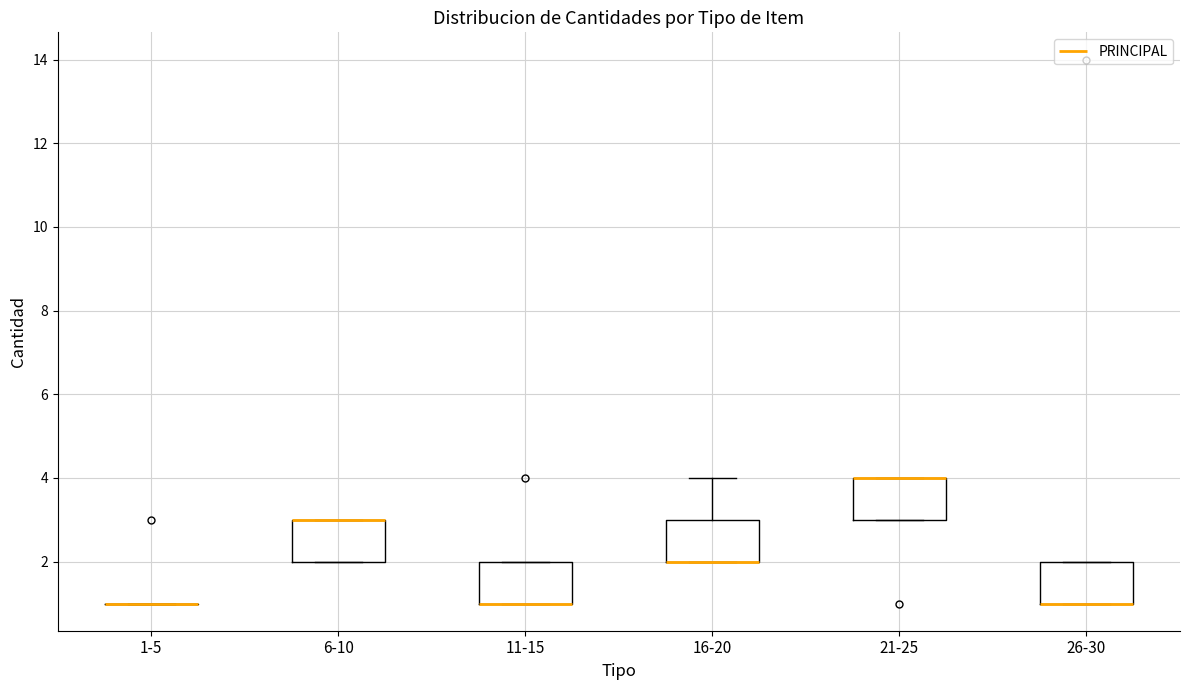

Reading left to right, transcribe this box plot: for each box, give where its median line is, the range the box spans, and where its two whiskers end, as read against the y-axis. The values are not printed on the chart, so give them approximately, as read against the axis.

1-5: box collapsed to a line at 1, whiskers 1 to 1
6-10: median 3 (drawn on the box's upper edge), box 2 to 3, whiskers 2 to 3
11-15: median 1 (drawn on the box's lower edge), box 1 to 2, whiskers 1 to 2
16-20: median 2 (drawn on the box's lower edge), box 2 to 3, whiskers 2 to 4
21-25: median 4 (drawn on the box's upper edge), box 3 to 4, whiskers 3 to 4
26-30: median 1 (drawn on the box's lower edge), box 1 to 2, whiskers 1 to 2